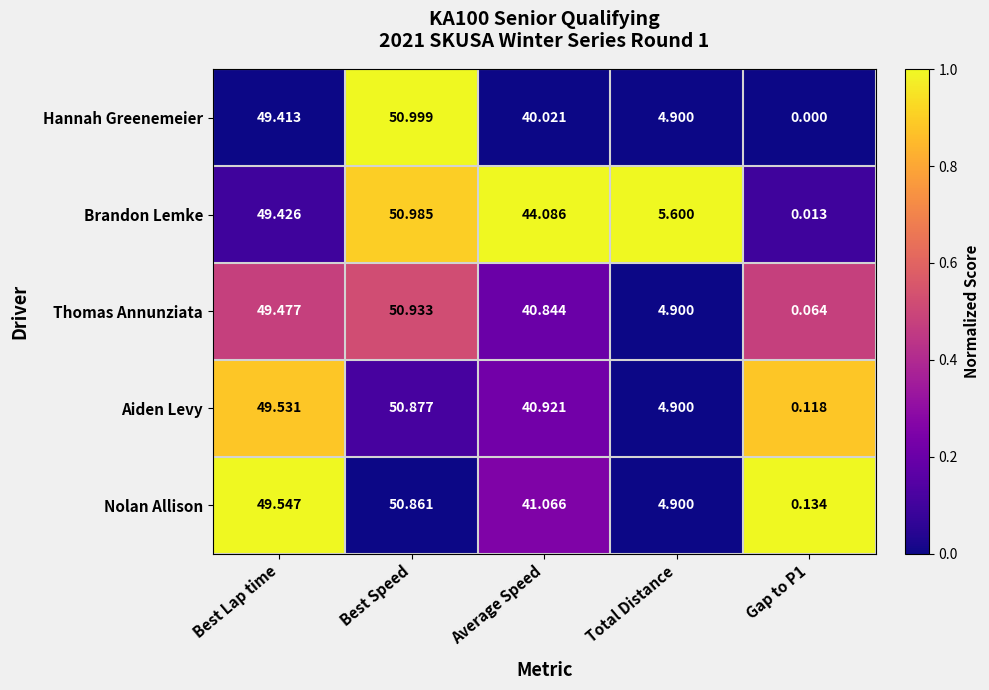

At Gap to P1, list the series in order from largest to smallest.

Nolan Allison, Aiden Levy, Thomas Annunziata, Brandon Lemke, Hannah Greenemeier